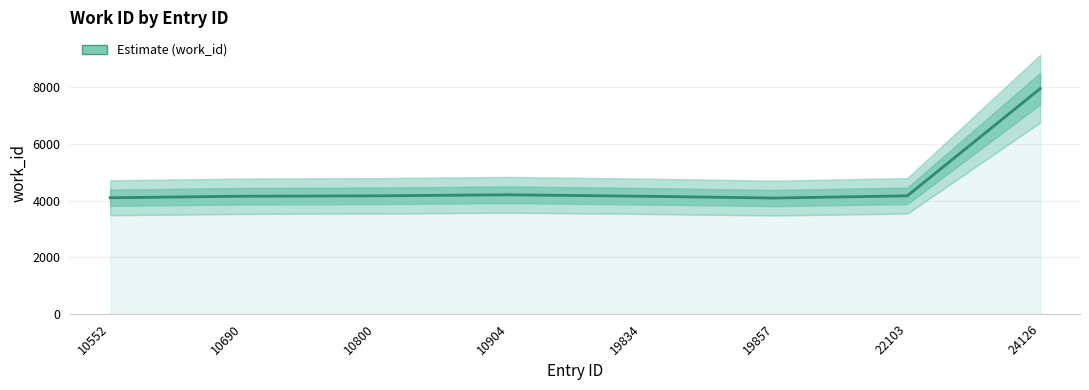

How many series are shown in this chart?

1